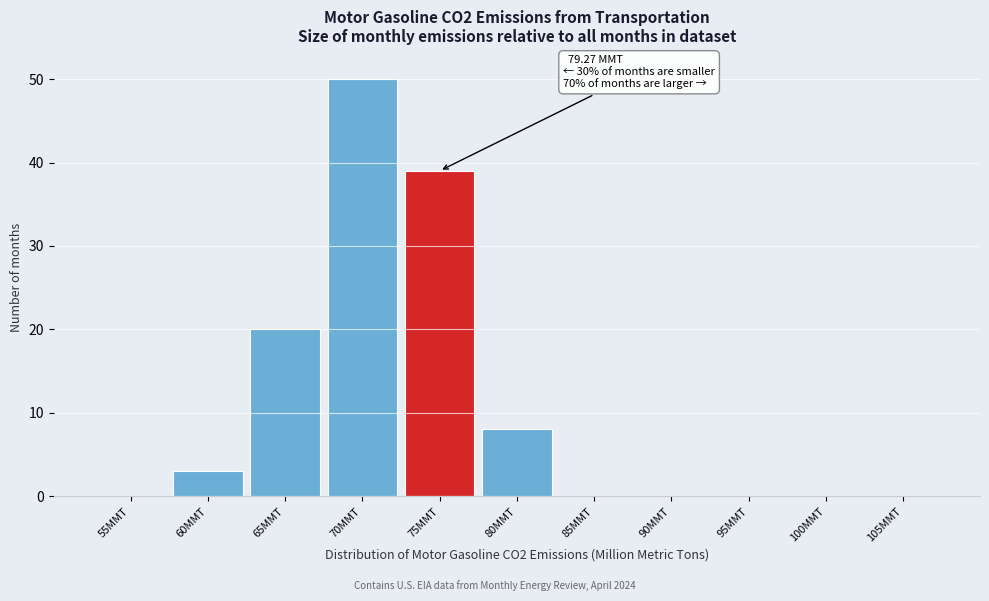

Reading left to right, extract all data points from this chart.

55MMT=0	60MMT=3	65MMT=20	70MMT=50	75MMT=39	80MMT=8	85MMT=0	90MMT=0	95MMT=0	100MMT=0	105MMT=0